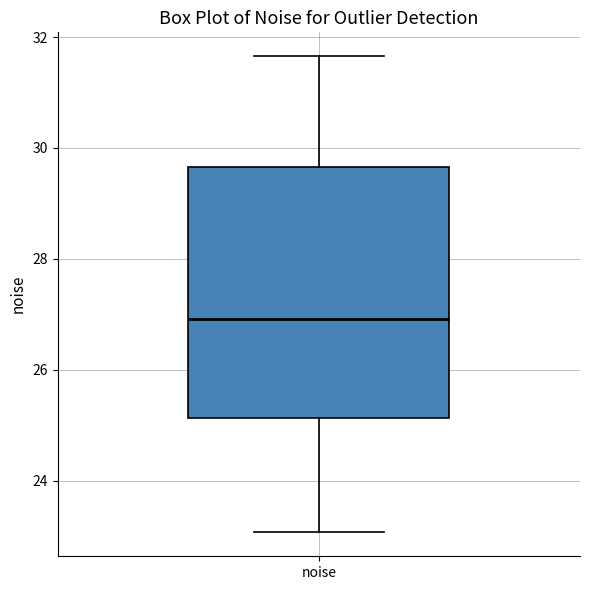

Where is the upper edge of the box for noise on the y-axis? The values are not printed on the chart, so give them approximately, as read against the axis.

29.6